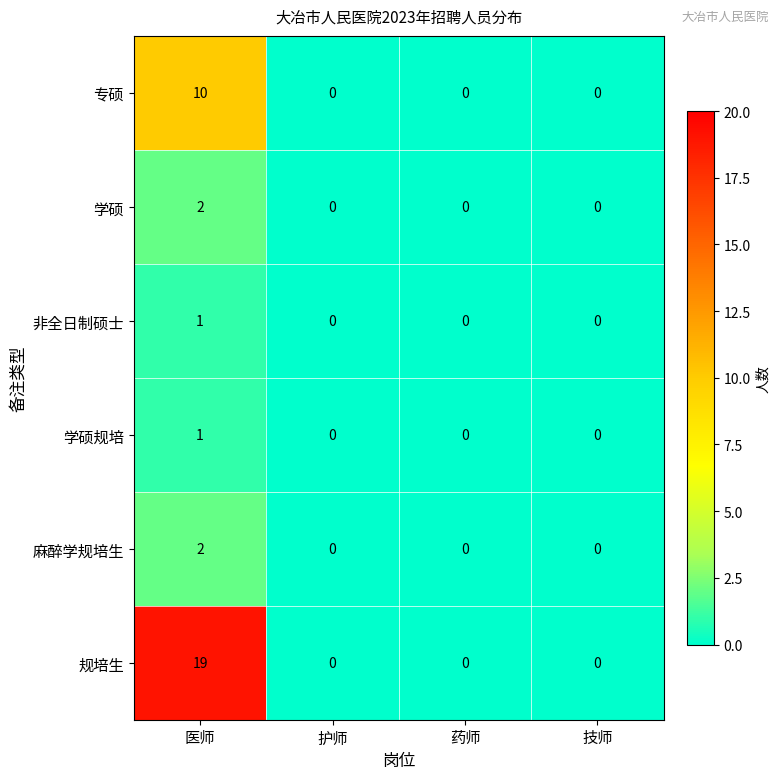

Count the 麻醉学规培生 values in the range 0 to 2.

4